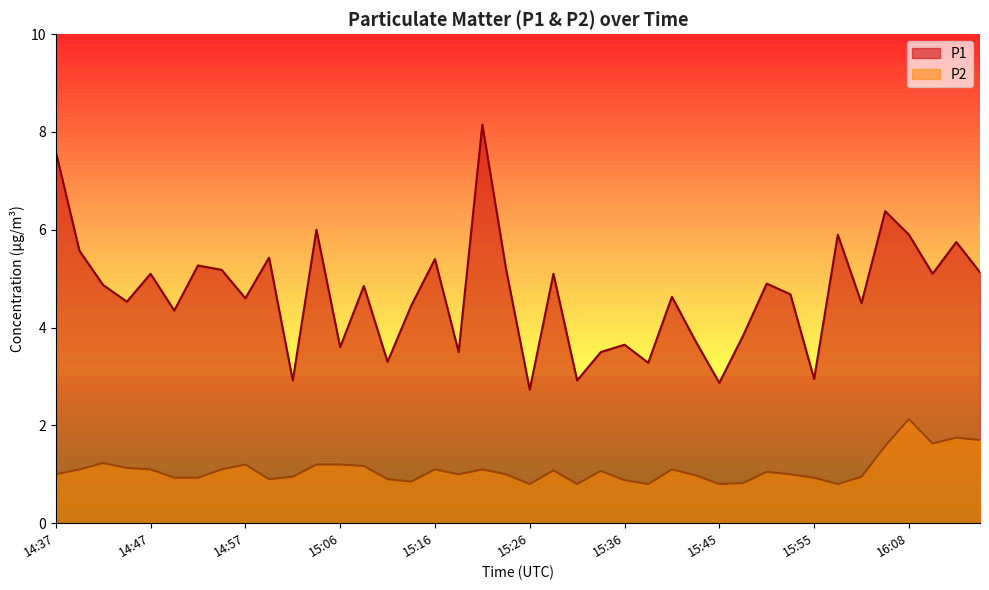

Read the P1 value at 14:42.

4.9